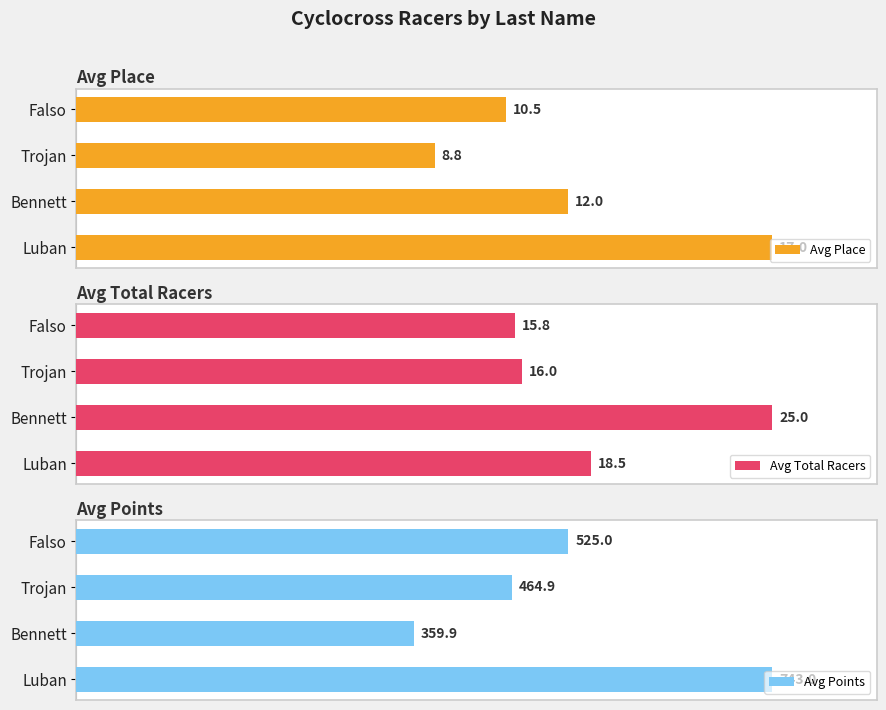

Which category has the lowest value in the Avg Points series?

Bennett